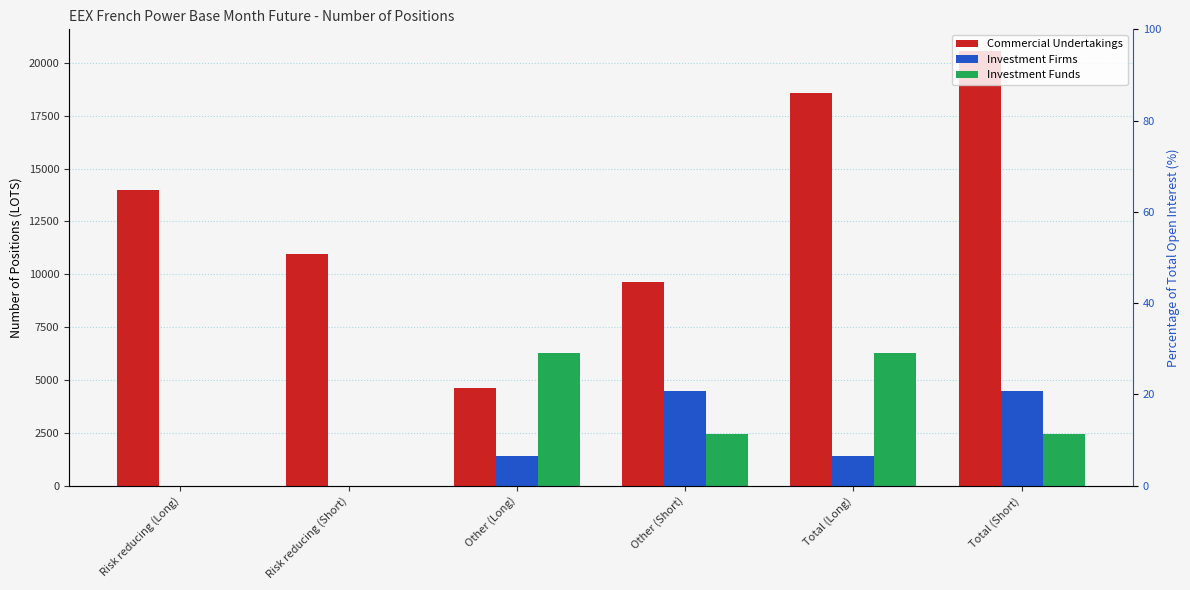

How many bars are there in total?

18